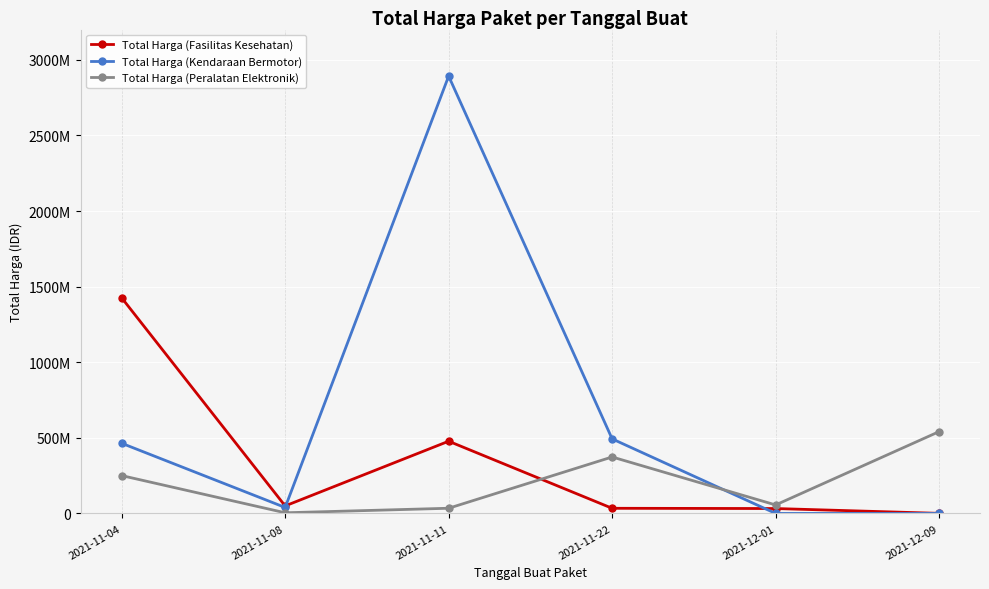

In Total Harga (Kendaraan Bermotor), how many points are higher than both neighbors (excluding endpoints)?

1